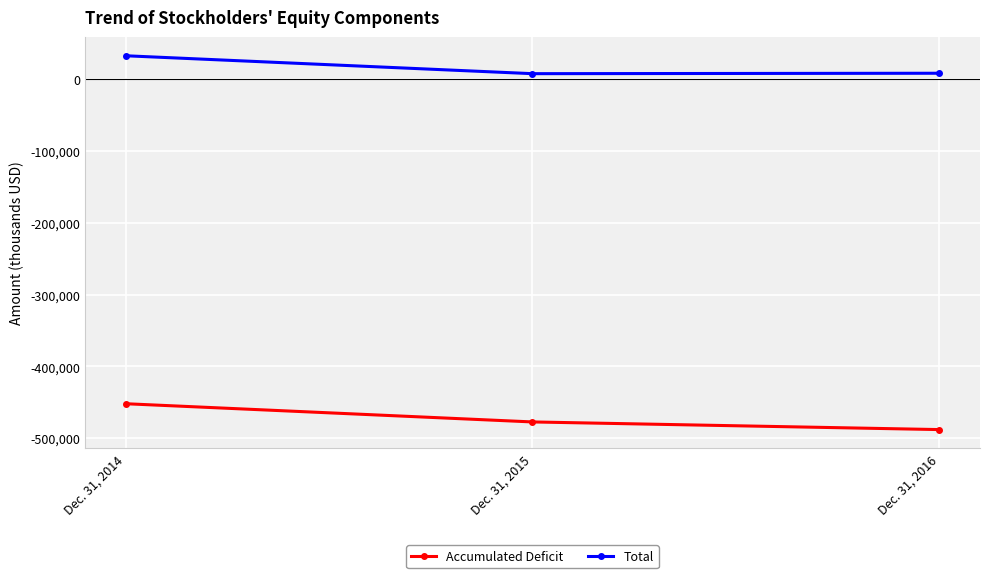

What is the average value of the Accumulated Deficit series?

-472470